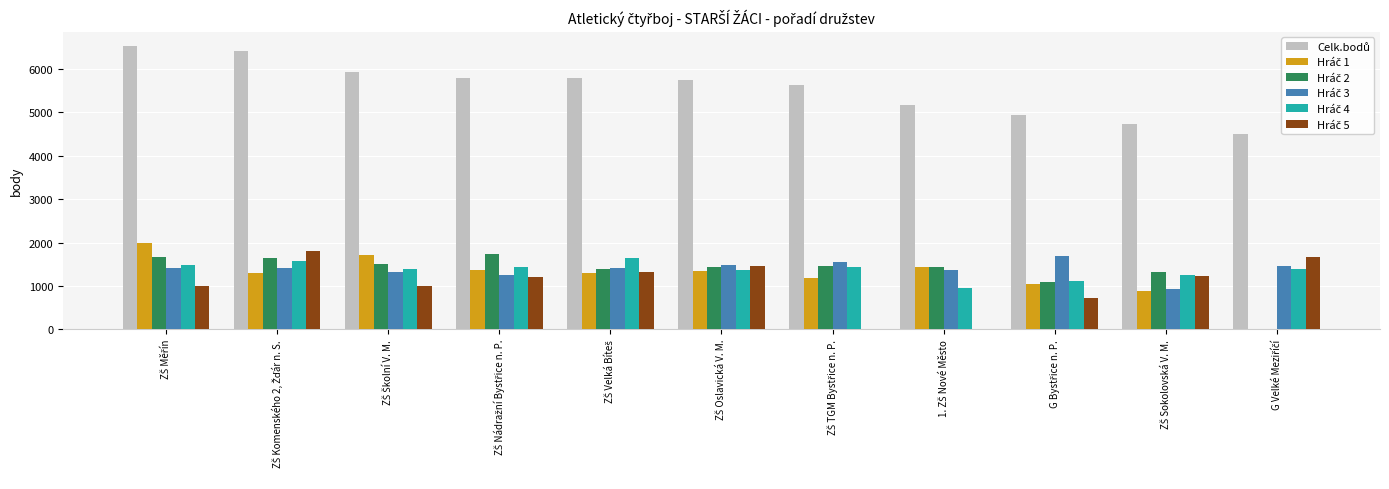

What is the maximum value shown in the chart?

6531